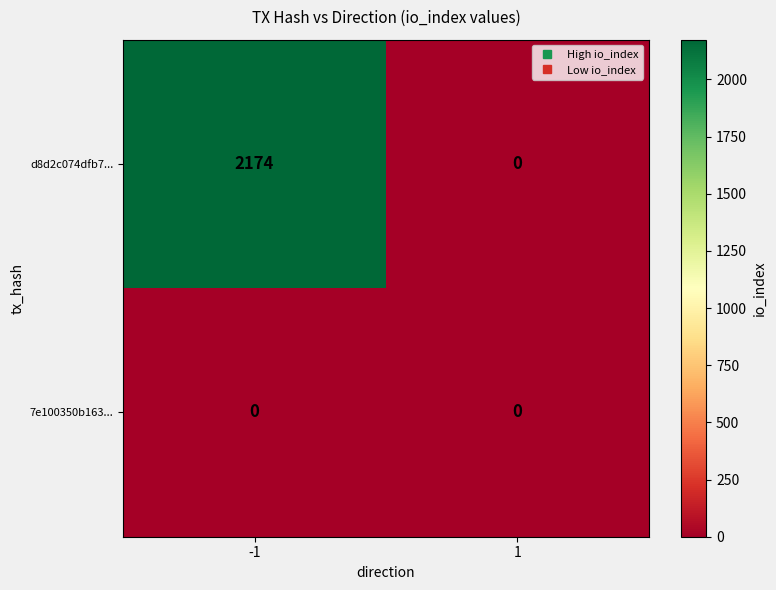

Rank the categories by d8d2c074dfb7... value from highest to lowest.

-1, 1